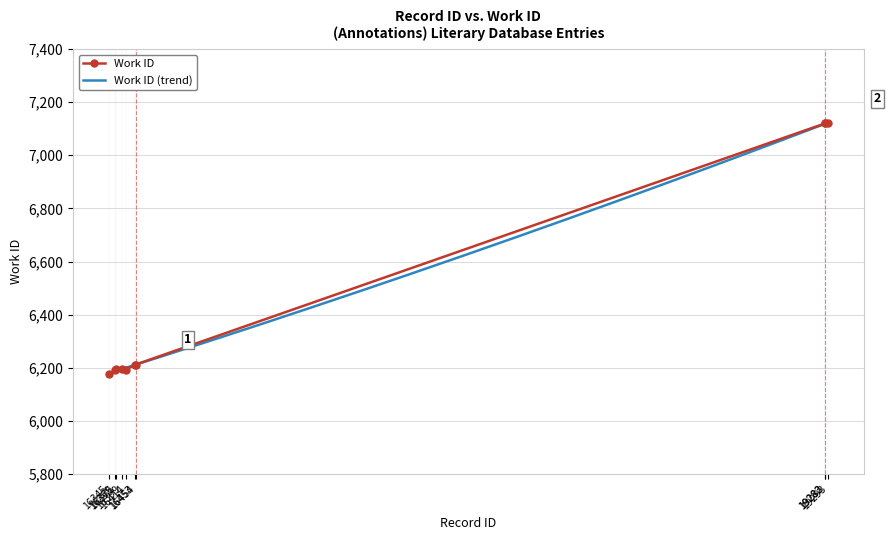

What is the value of the Work ID point at the 1st from the left?

6175